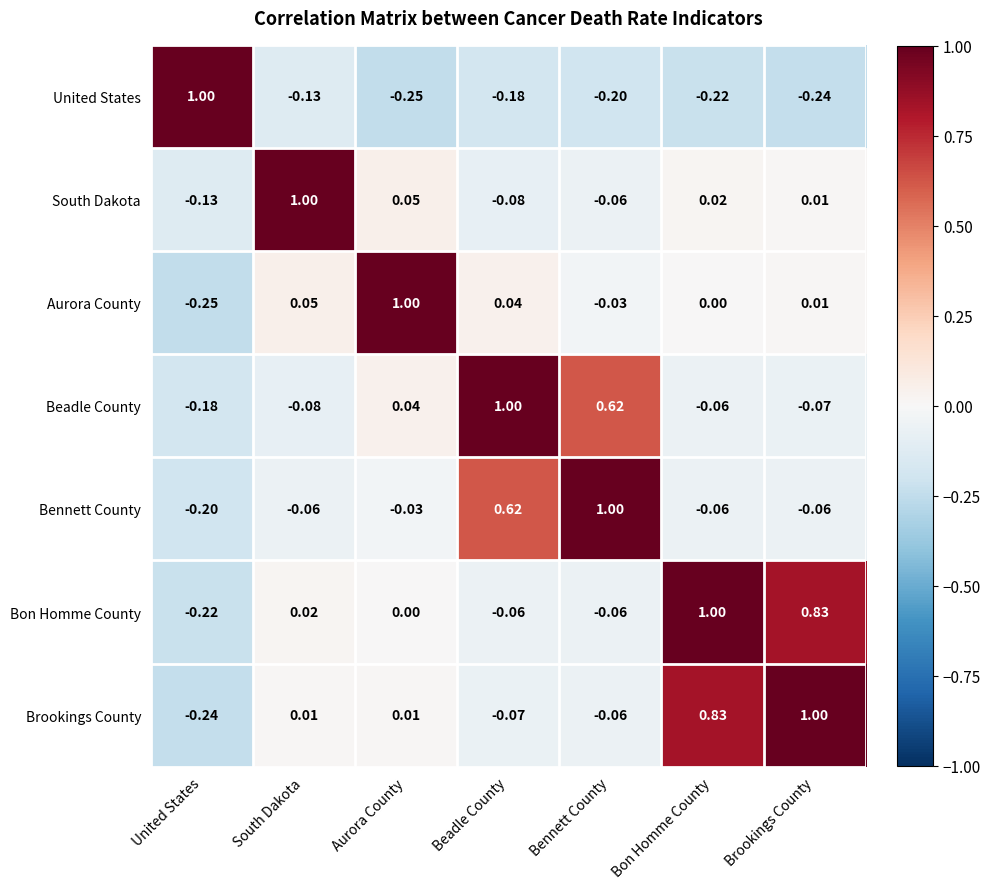

At which label does Bennett County first exceed 0?

Beadle County